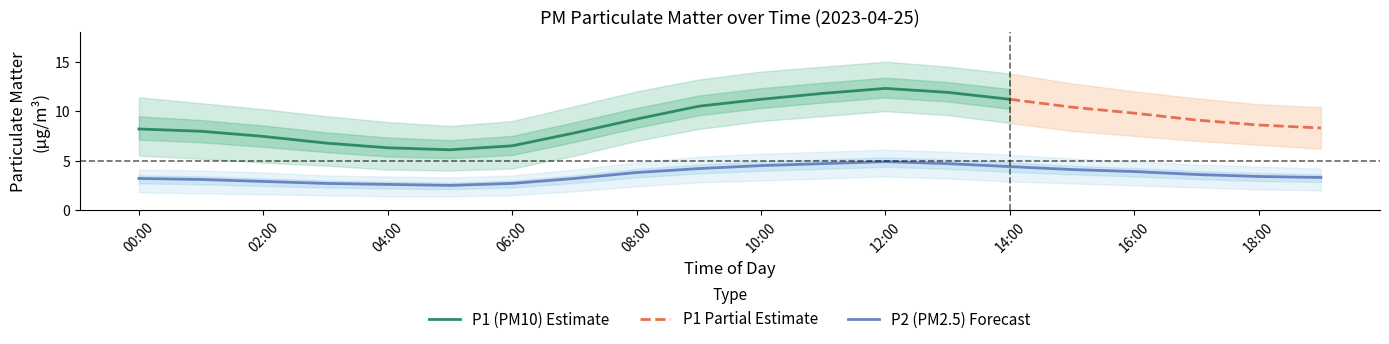

At 03:00, list the series in order from largest to smallest.

P1_high, P1, P1_low, P2_high, P2, P2_low